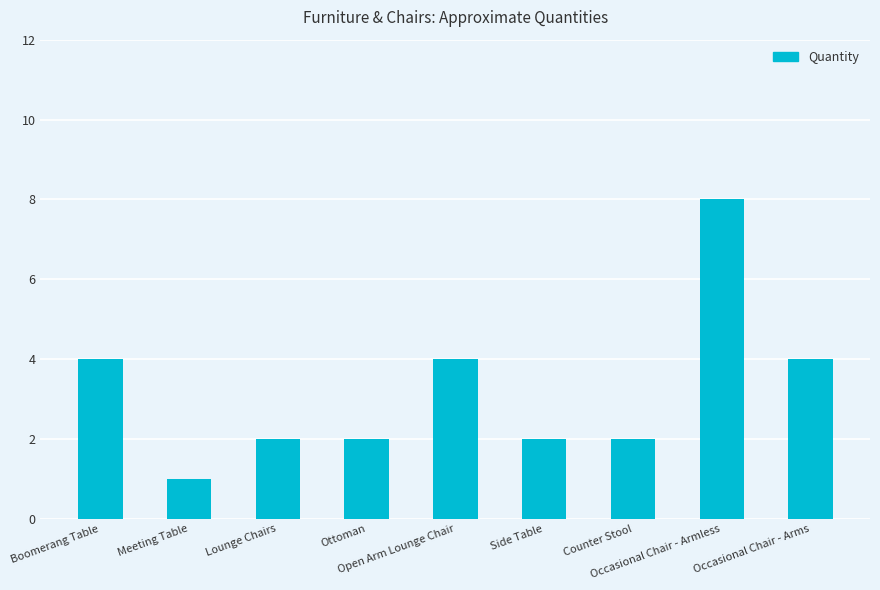

Does the chart contain any negative values?

No